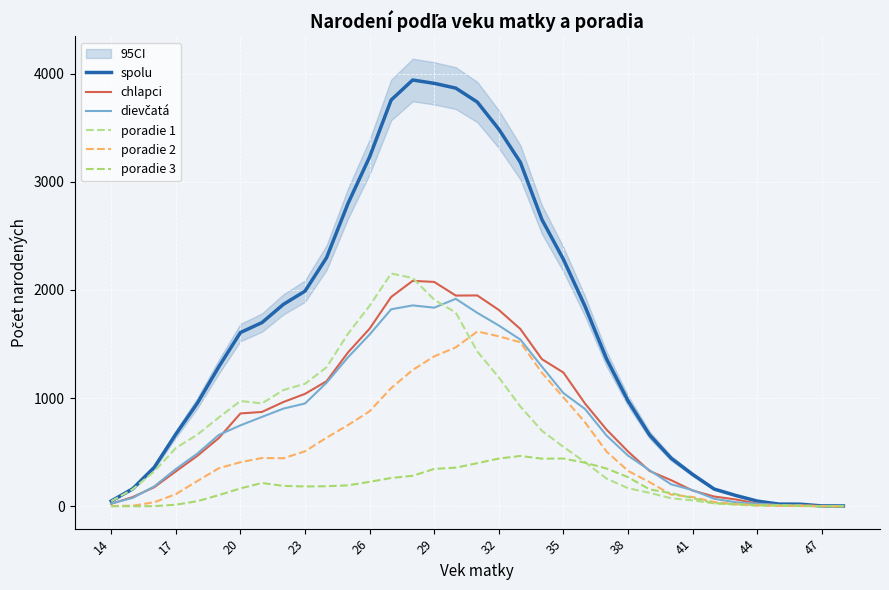

How many distinct data groups are displayed?

6